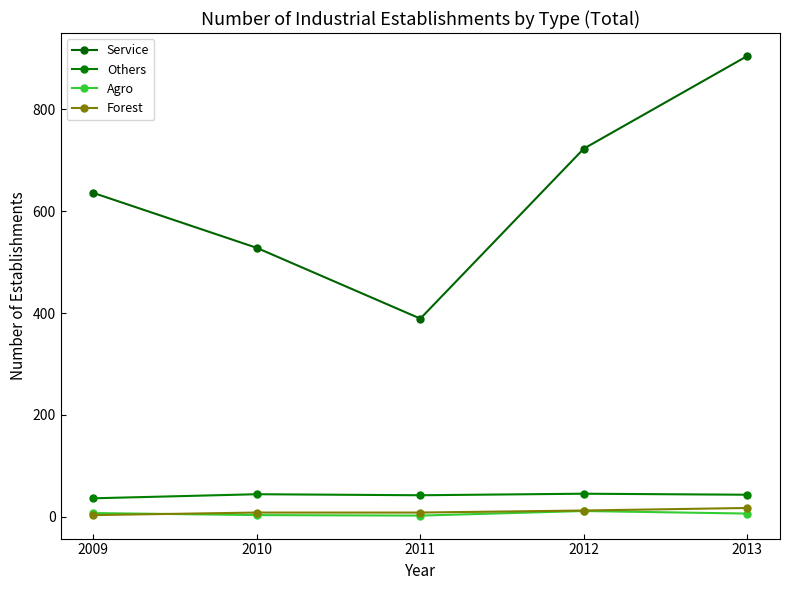

List the series in order of their peak value, lowest first.

Agro, Forest, Others, Service